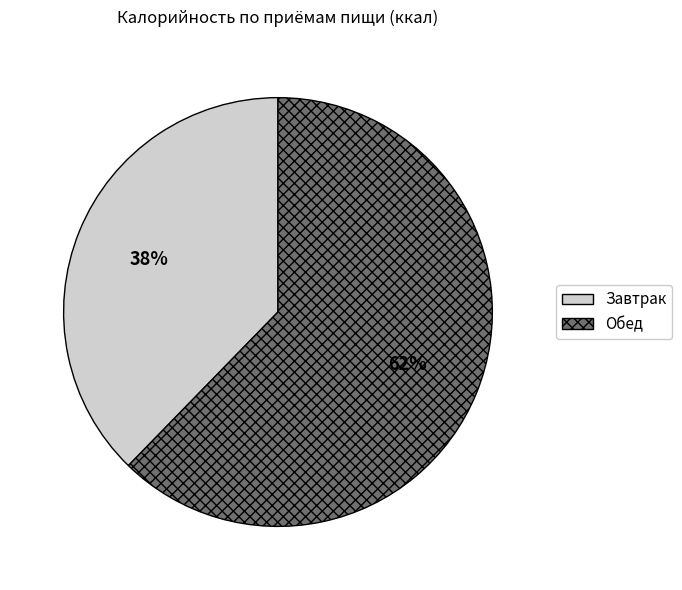

How many segments does this pie chart have?

2